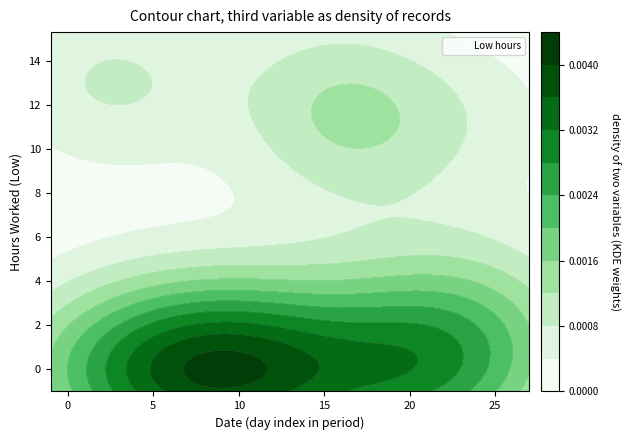

What is the average value?

2.9